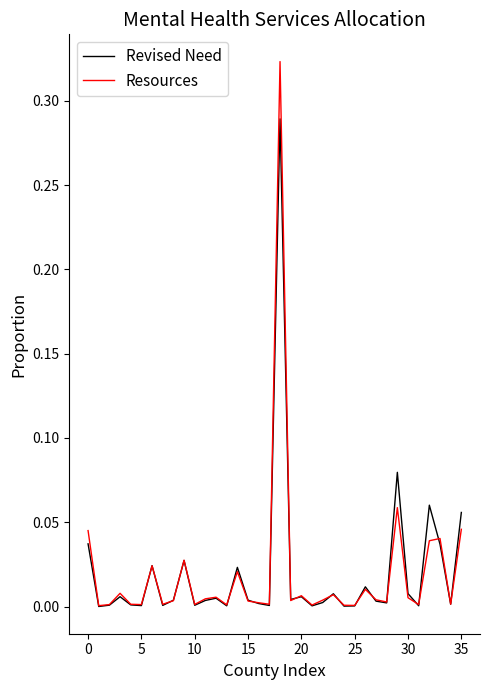

Which series has the widest spread of values?

Resources